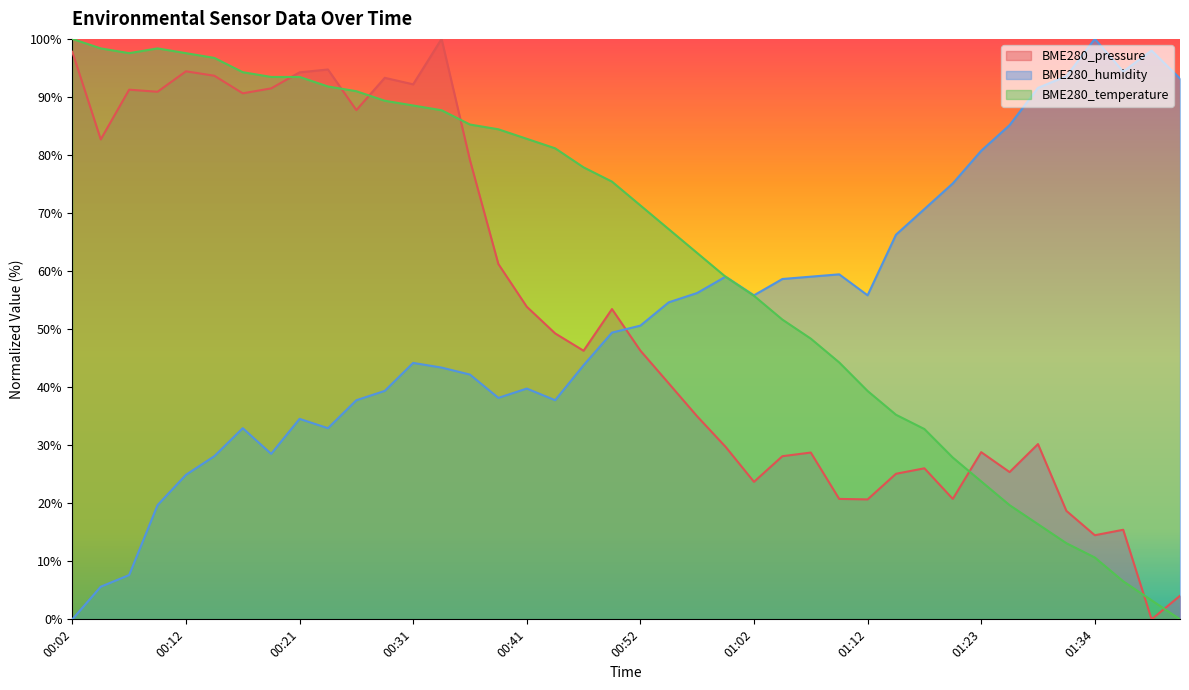

Rank the categories by BME280_humidity value from highest to lowest.

01:34, 01:39, 01:36, 01:31, 01:42, 01:29, 01:26, 01:23, 01:20, 01:17, 01:14, 01:09, 00:59, 01:07, 01:04, 00:57, 01:02, 01:12, 00:54, 00:52, 00:49, 00:31, 00:47, 00:34, 00:36, 00:41, 00:29, 00:39, 00:26, 00:44, 00:21, 00:16, 00:24, 00:19, 00:14, 00:12, 00:09, 00:07, 00:04, 00:02